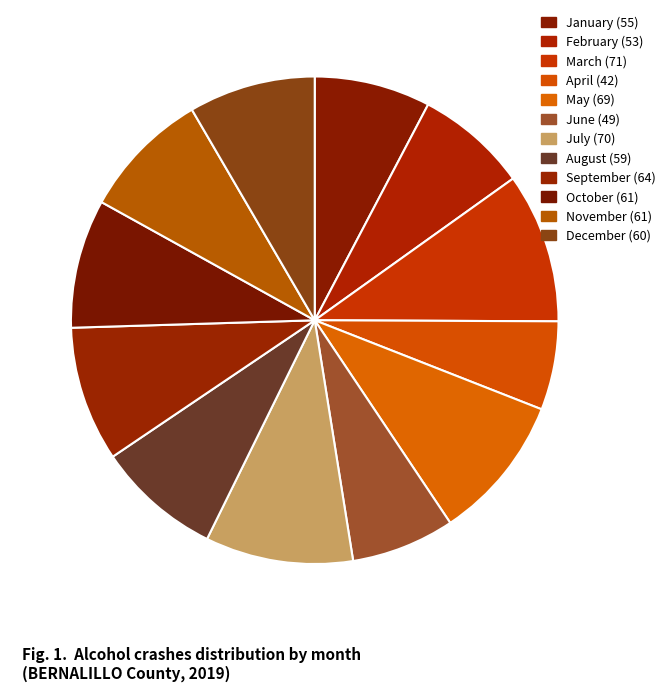

What is the total percentage of June and September?

15.8%